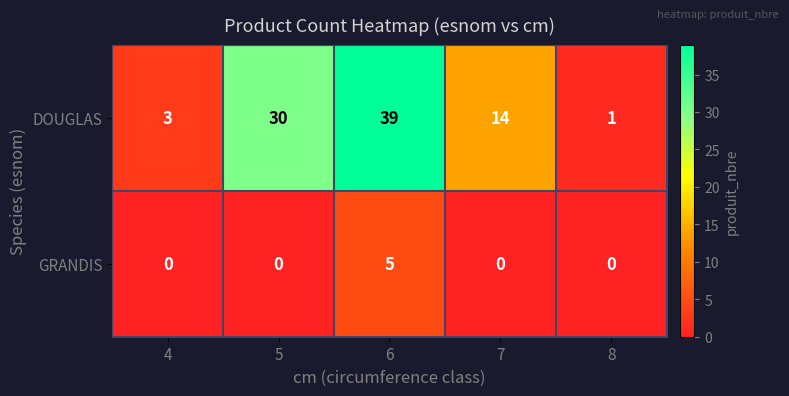

What is the total value across all series at 8?

1